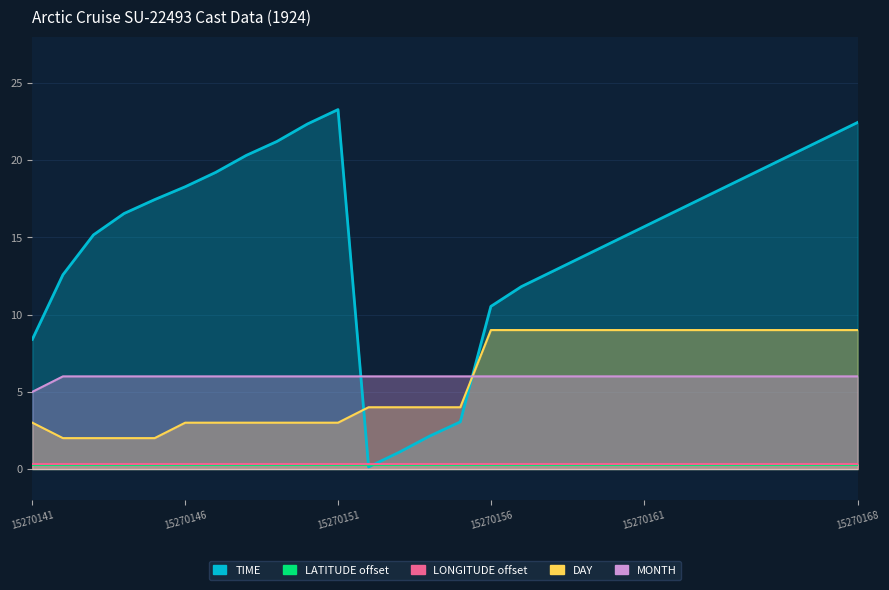

Does the chart have visible grid lines?

Yes